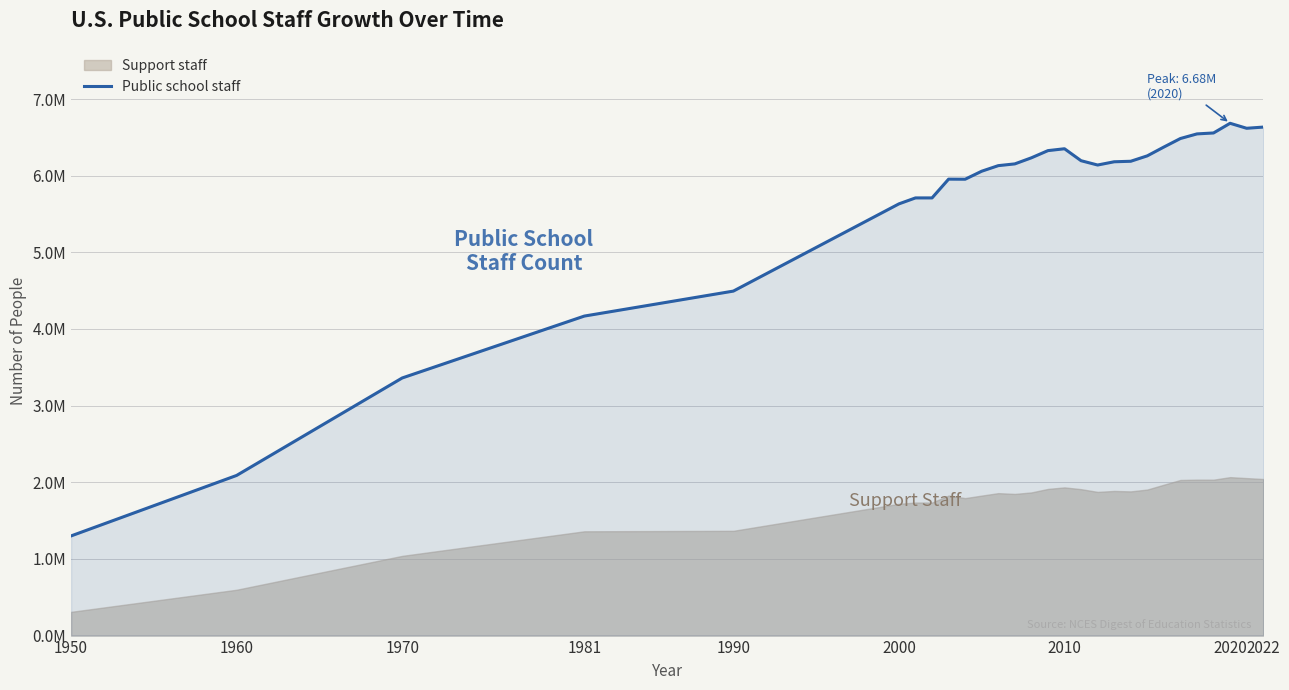

Does the chart display data point markers on the line(s)?

No